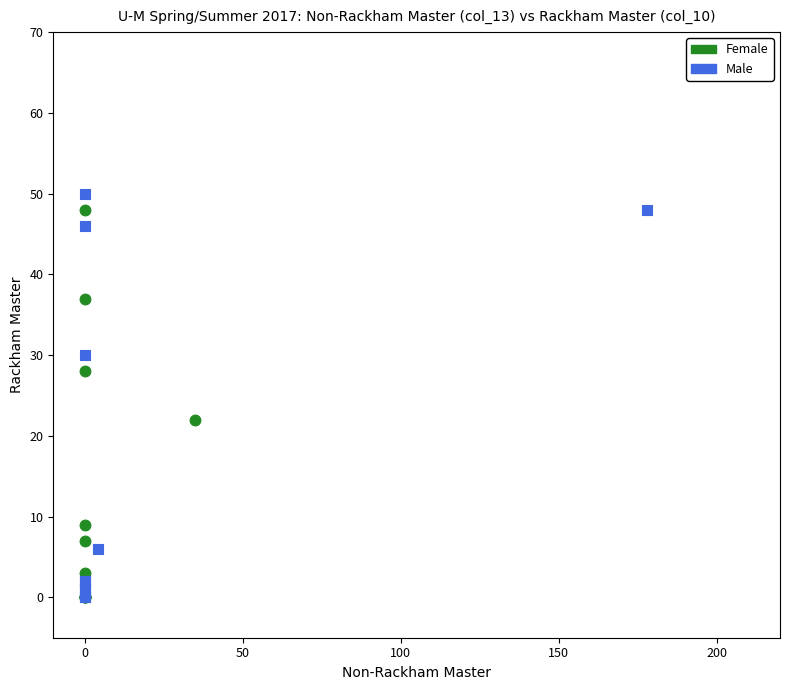

What are all the series names shown in the legend?

Female, Male